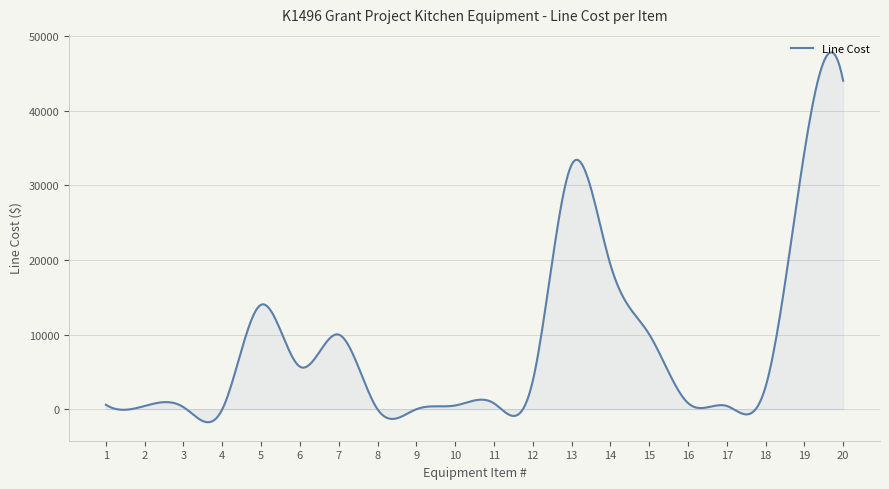

The chart shows a value of 10060 at 15. True or false?

True